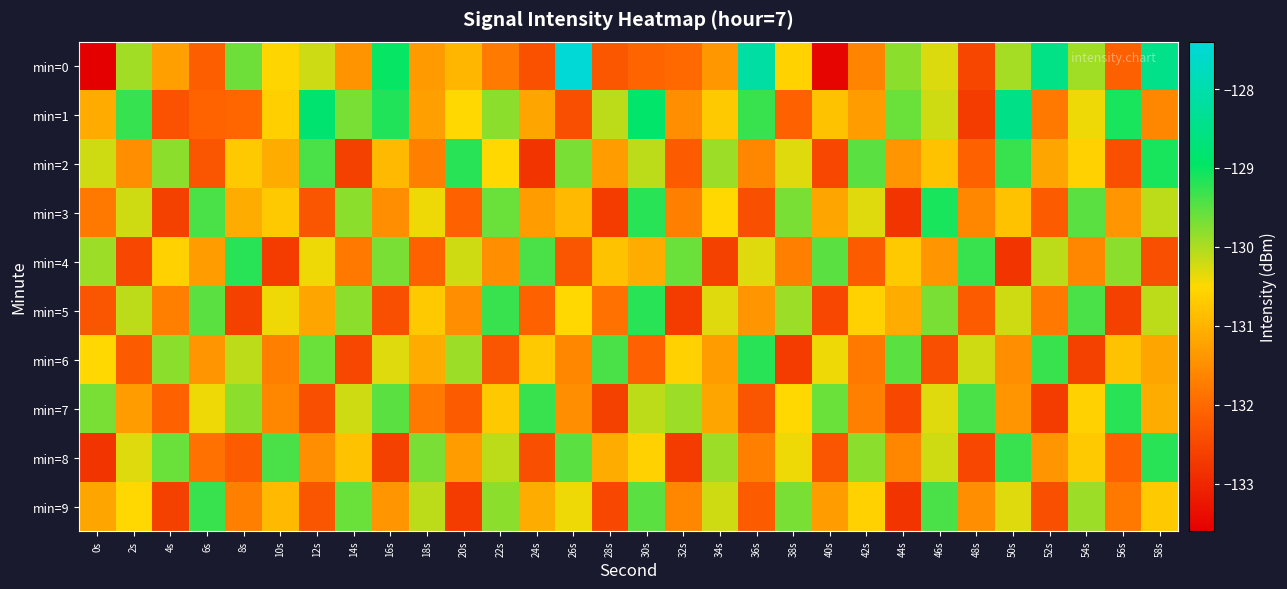

At which category does the chart reach its minimum across all series?

0s